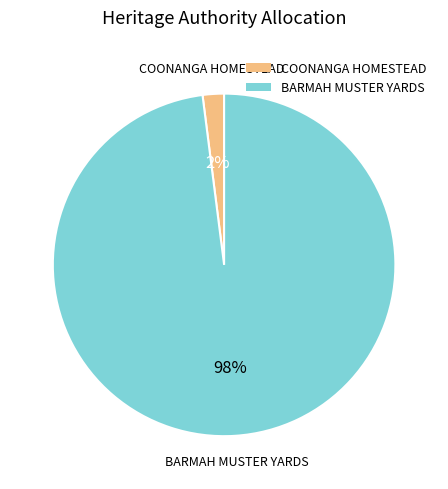

How many slices are in this pie chart?

2